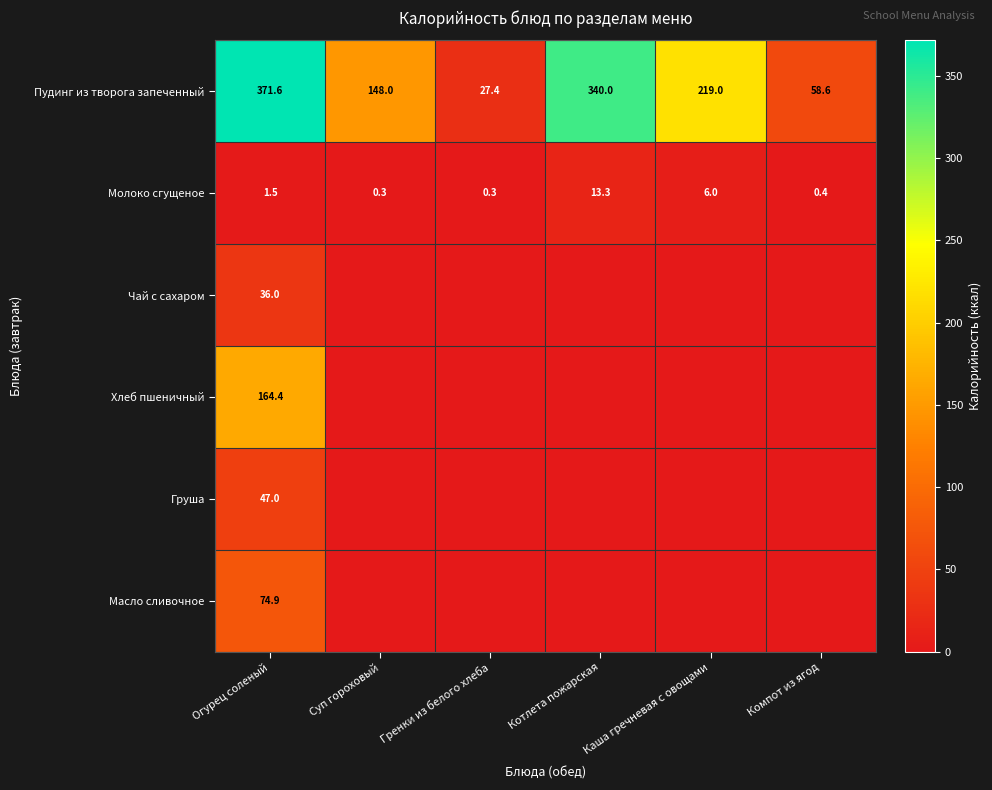

Is it true that Пудинг из творога запеченный equals 370.3 at Каша гречневая с овощами?

False